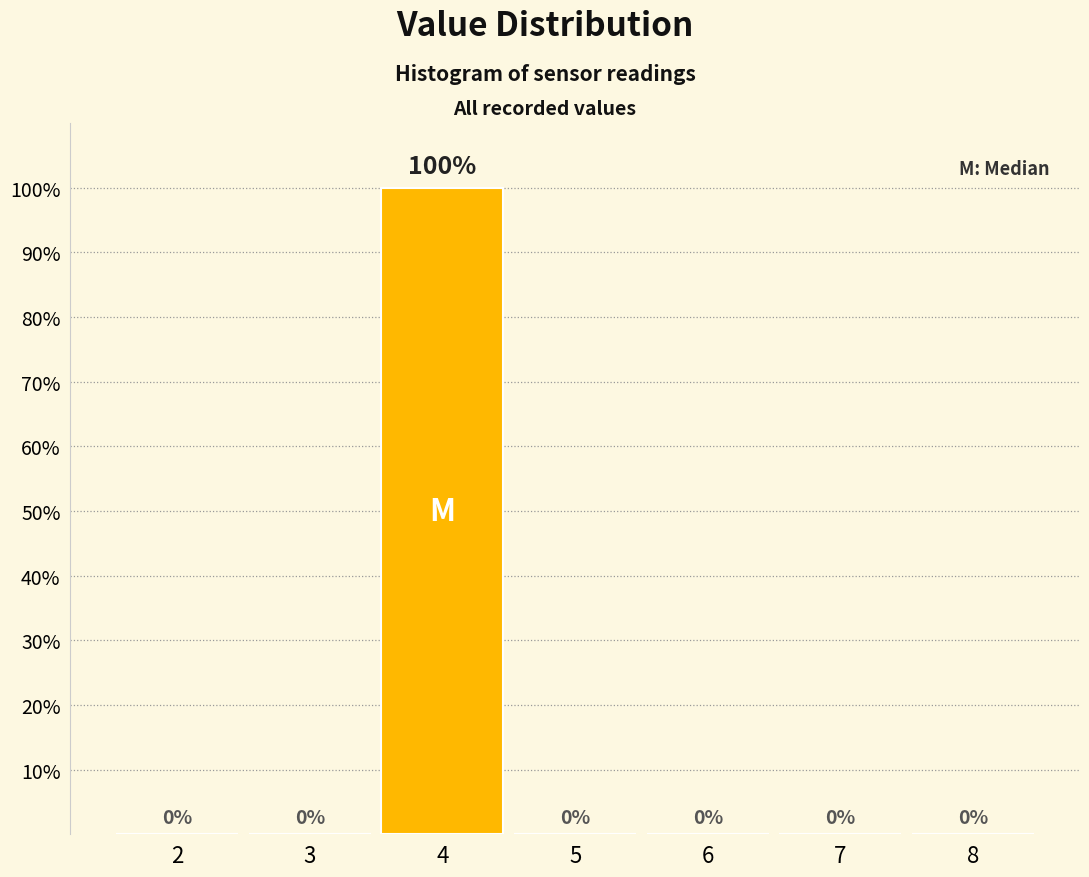

Are the bars horizontal?

No